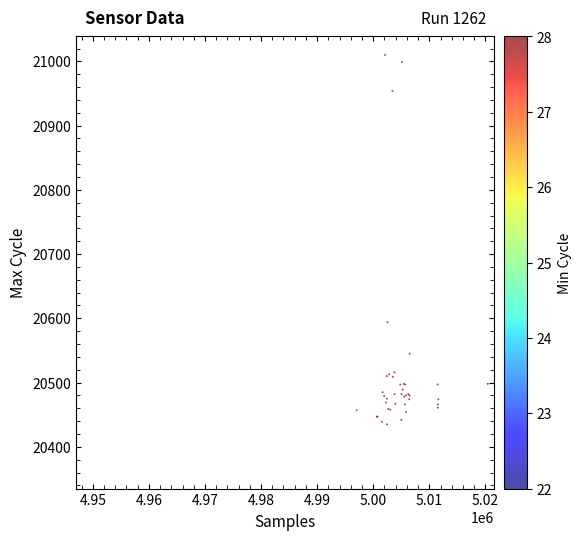

What Y value in the scatter plot is closest to 20722?

20594